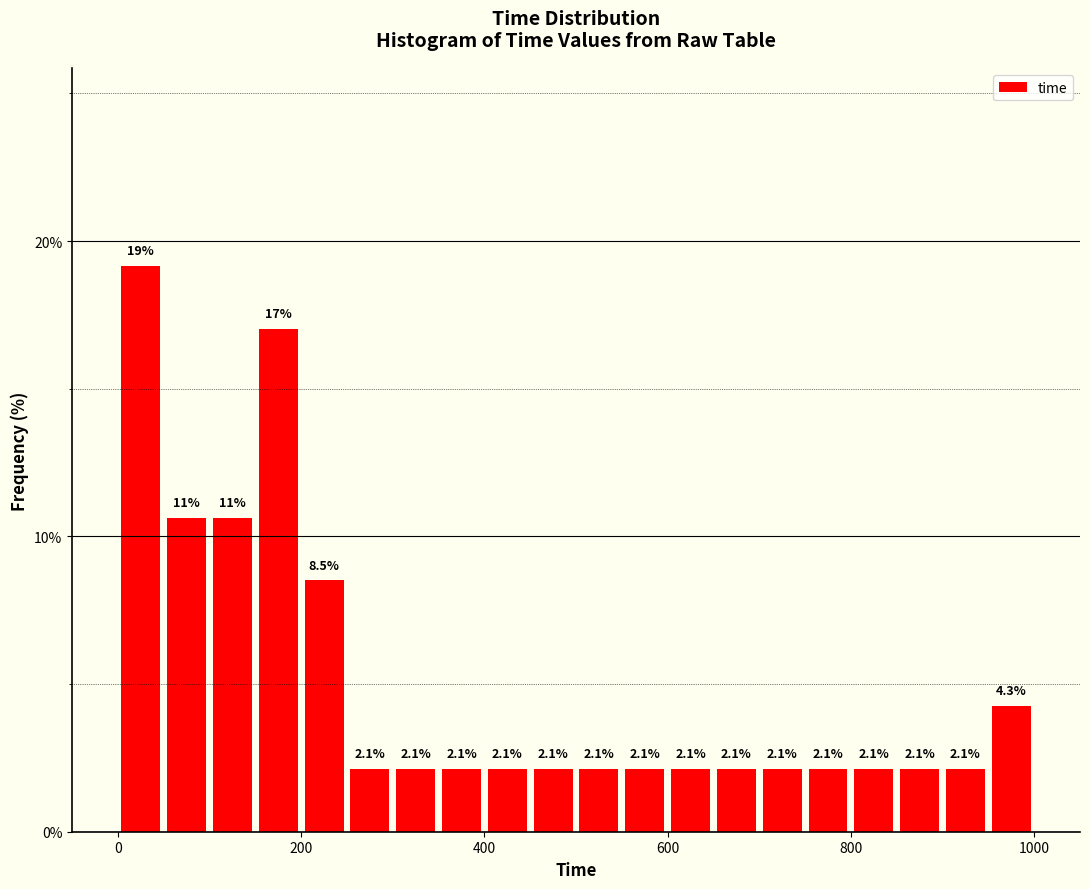

Read against the x-axis, roughly where is the centre of the tallest bar?

20